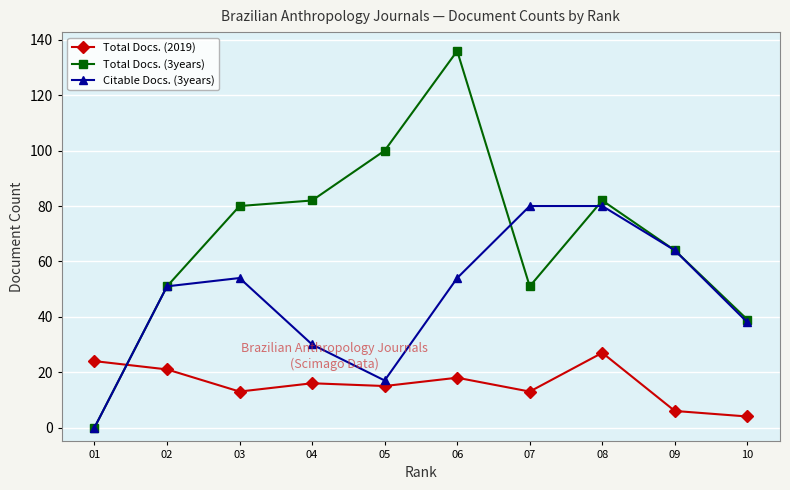

What is the value of the Total Docs. (3years) point at the 8th from the left?

82